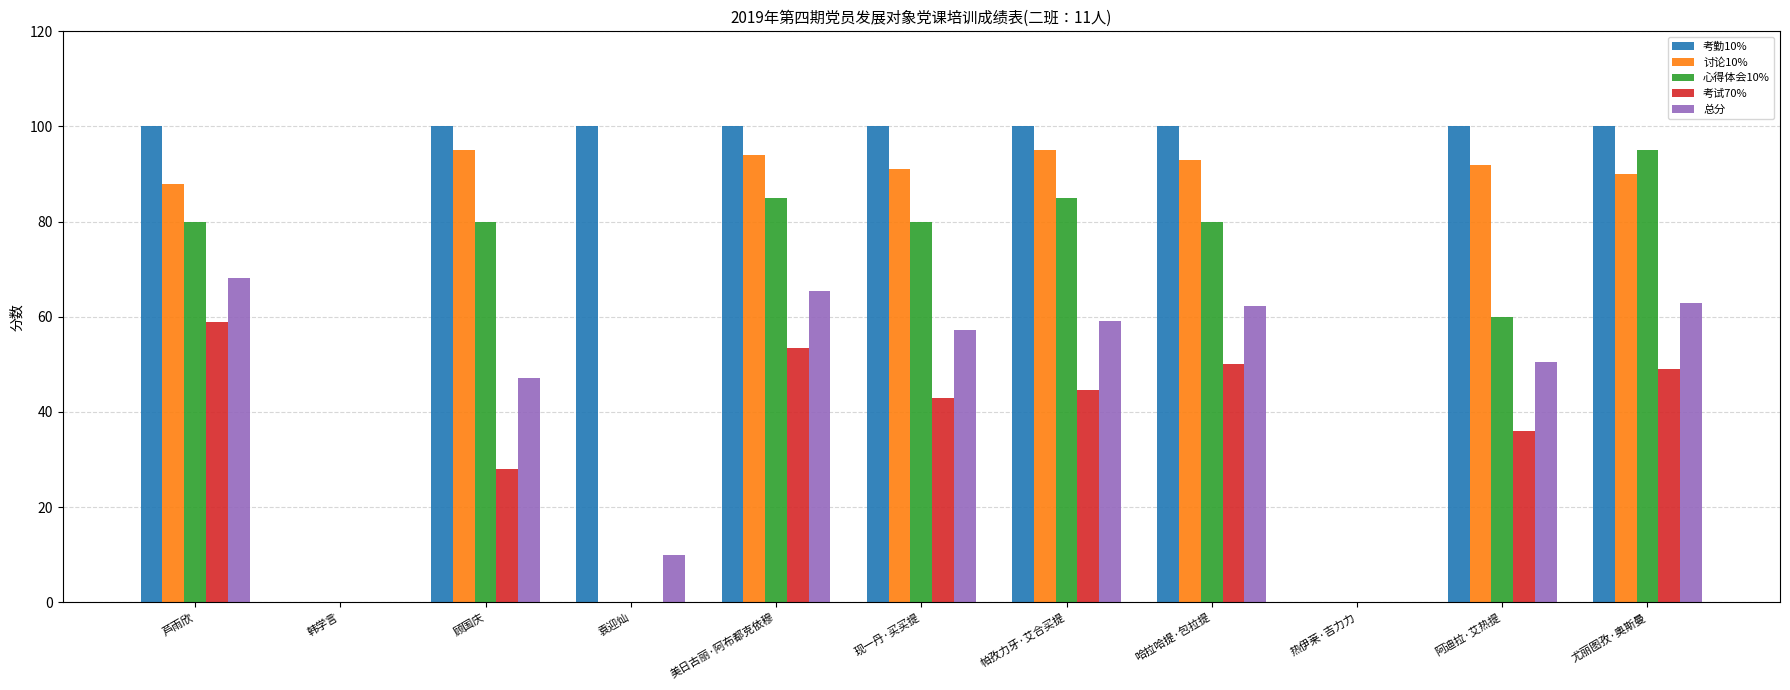

Are the bars grouped side by side (vs. stacked)?

Yes